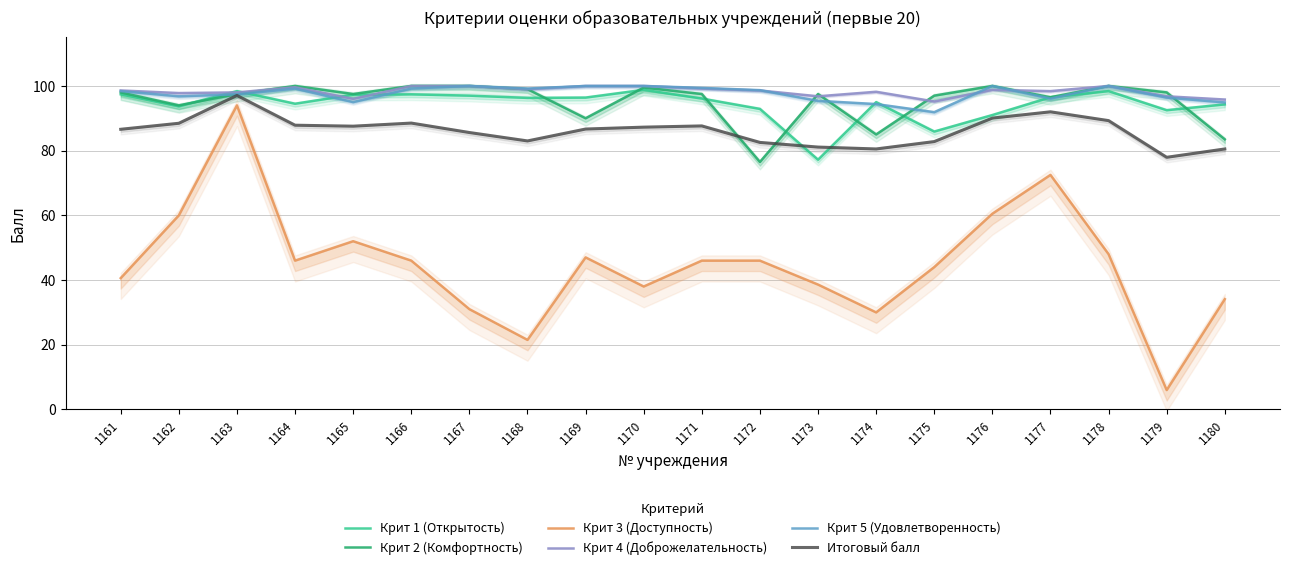

What is the value of the Крит 2 (Комфортность) point at the 14th from the left?

85.0